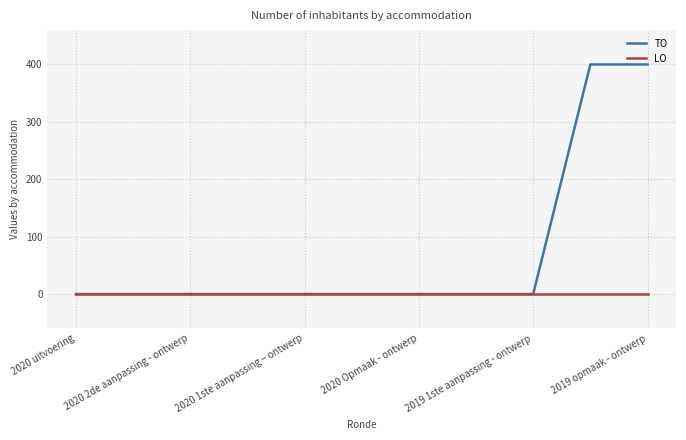

Rank the series by their maximum value, from highest to lowest.

TO, LO